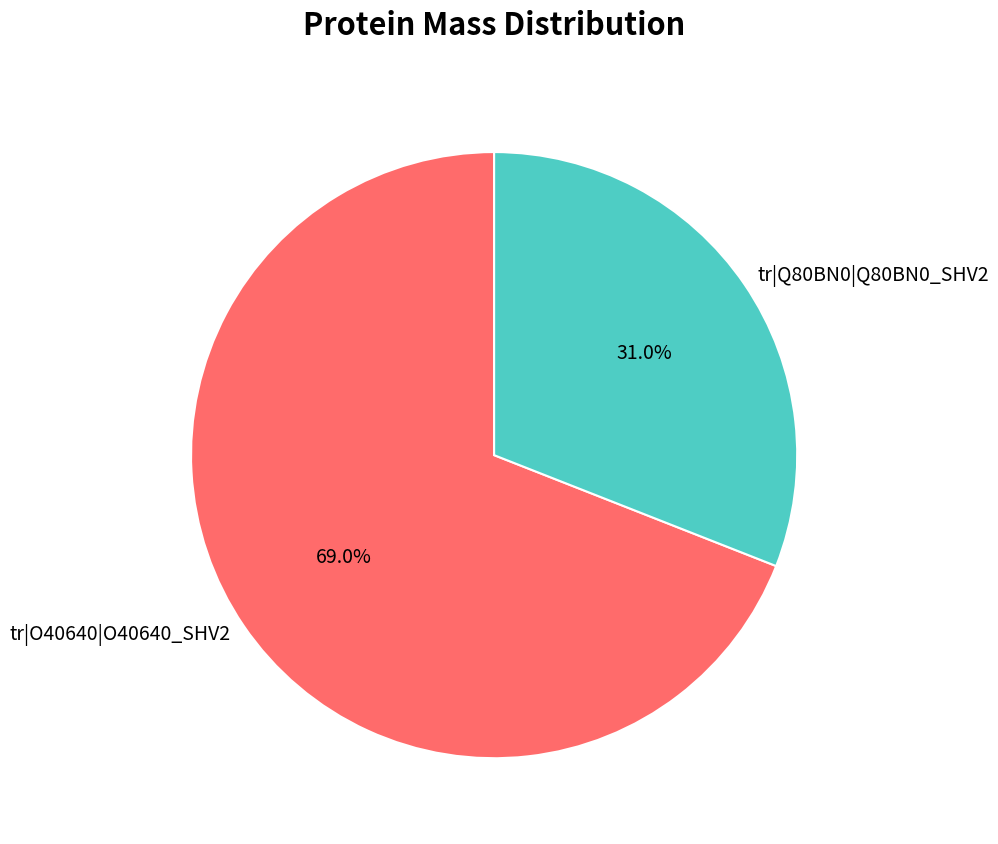

What percentage is the tr|O40640|O40640_SHV2 slice, to the nearest percent?

69%